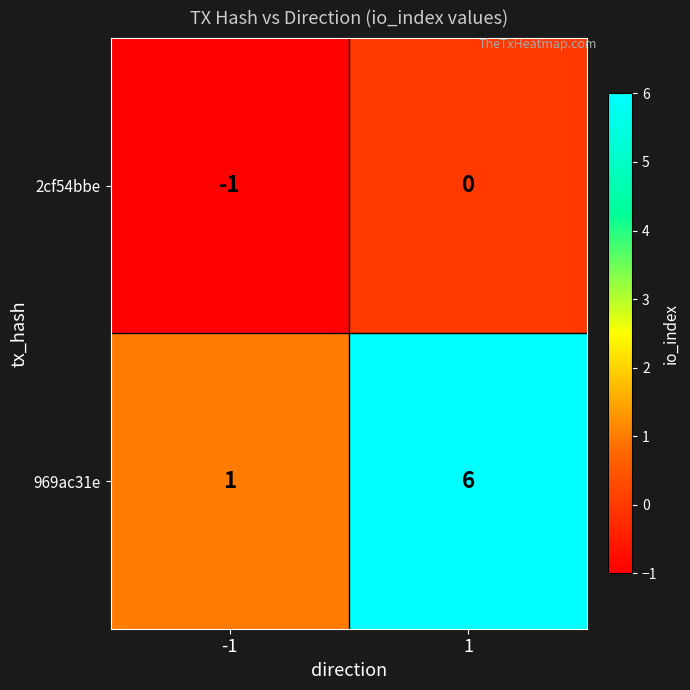

The value of 969ac31e at -1 is 1. True or false?

True